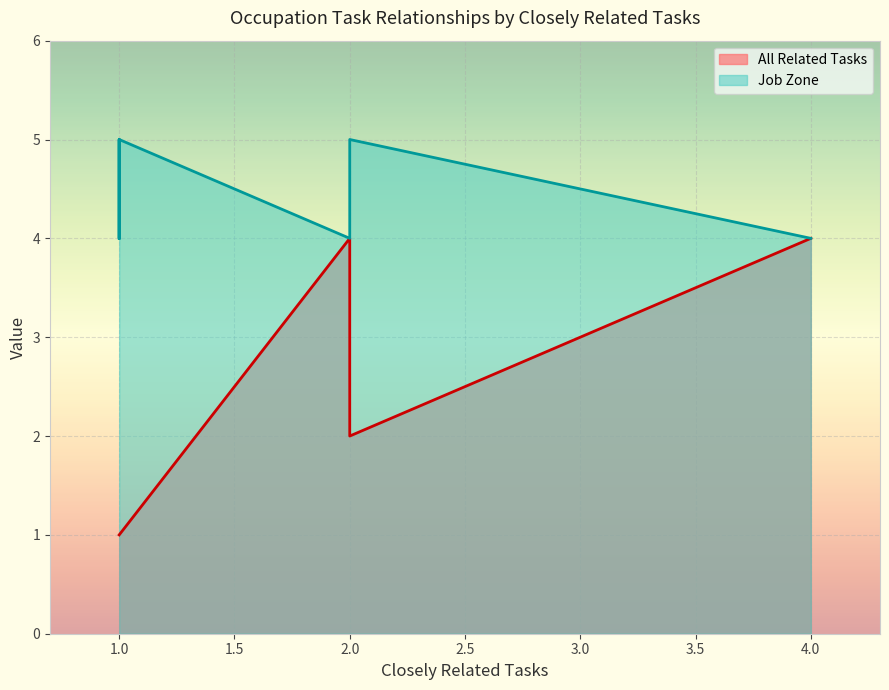

How many lines are shown in the chart?

2